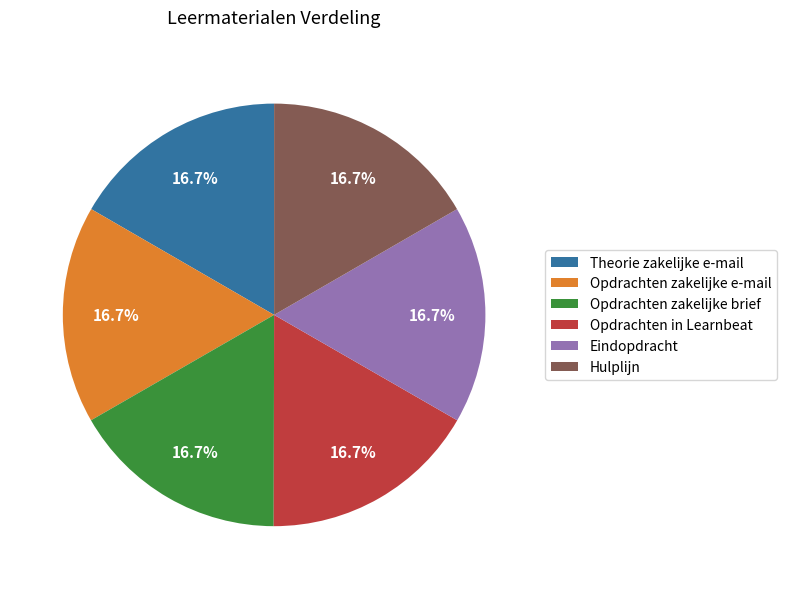

Combined, do Hulplijn and Opdrachten in Learnbeat account for over 50%?

No